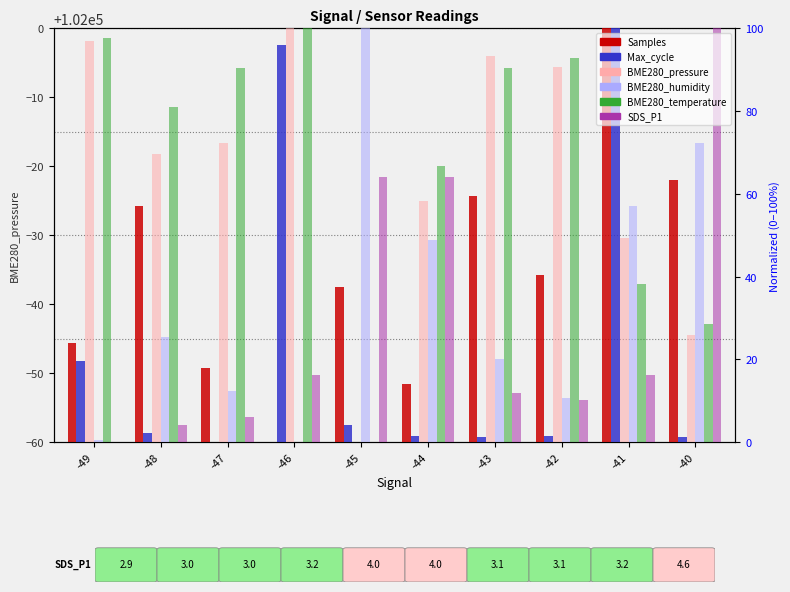

How many groups of bars are there?

10